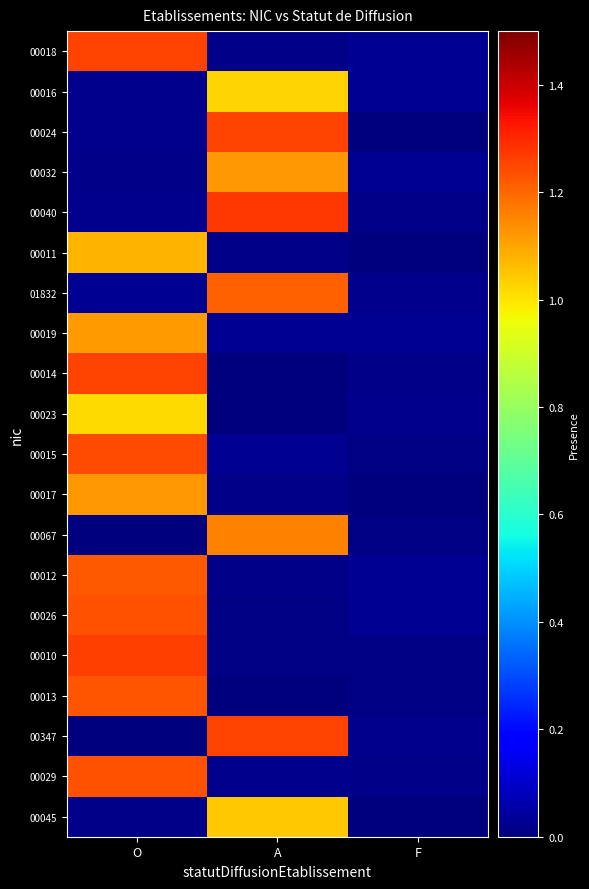

Reading left to right, extract all data points from this chart.

00018: O=1.3	A=0.0	F=0.0
00016: O=0.0	A=1.0	F=0.0
00024: O=0.0	A=1.3	F=0.0
00032: O=0.0	A=1.1	F=0.0
00040: O=0.0	A=1.3	F=0.0
00011: O=1.1	A=0.0	F=0.0
01832: O=0.0	A=1.2	F=0.0
00019: O=1.1	A=0.0	F=0.0
00014: O=1.3	A=0.0	F=0.0
00023: O=1.0	A=0.0	F=0.0
00015: O=1.2	A=0.0	F=0.0
00017: O=1.1	A=0.0	F=0.0
00067: O=0.0	A=1.2	F=0.0
00012: O=1.2	A=0.0	F=0.0
00026: O=1.2	A=0.0	F=0.0
00010: O=1.3	A=0.0	F=0.0
00013: O=1.2	A=0.0	F=0.0
00347: O=0.0	A=1.3	F=0.0
00029: O=1.2	A=0.0	F=0.0
00045: O=0.0	A=1.0	F=0.0